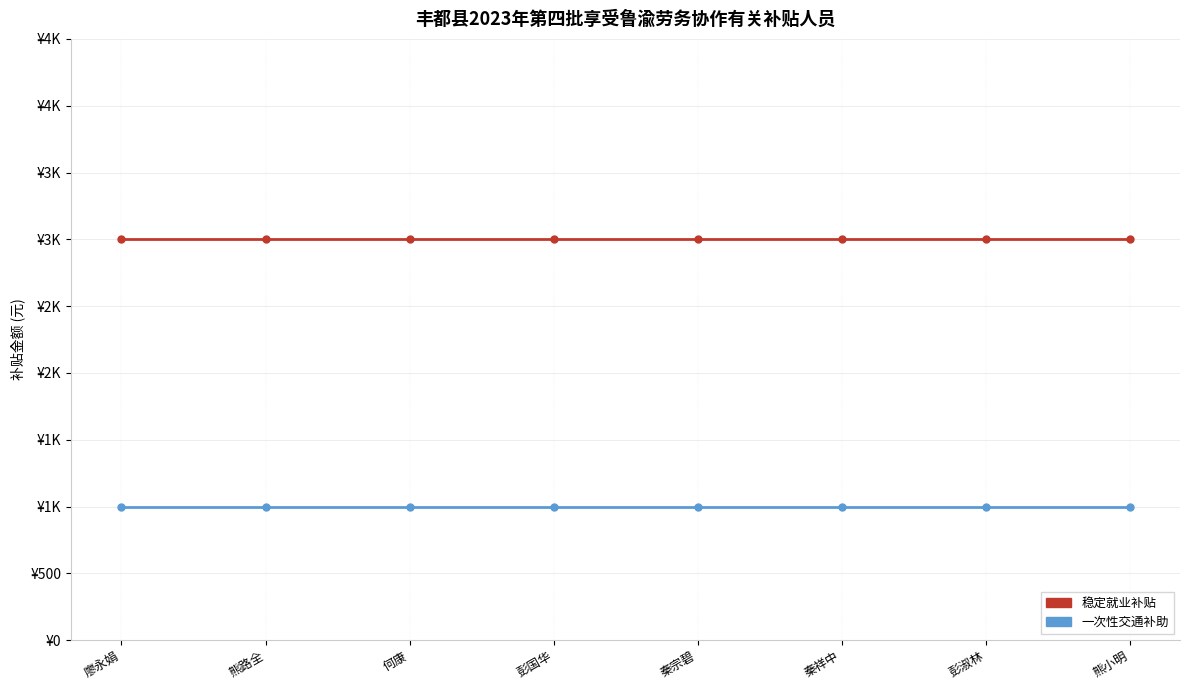

Rank the series by their average value, from highest to lowest.

稳定就业补贴, 一次性交通补助